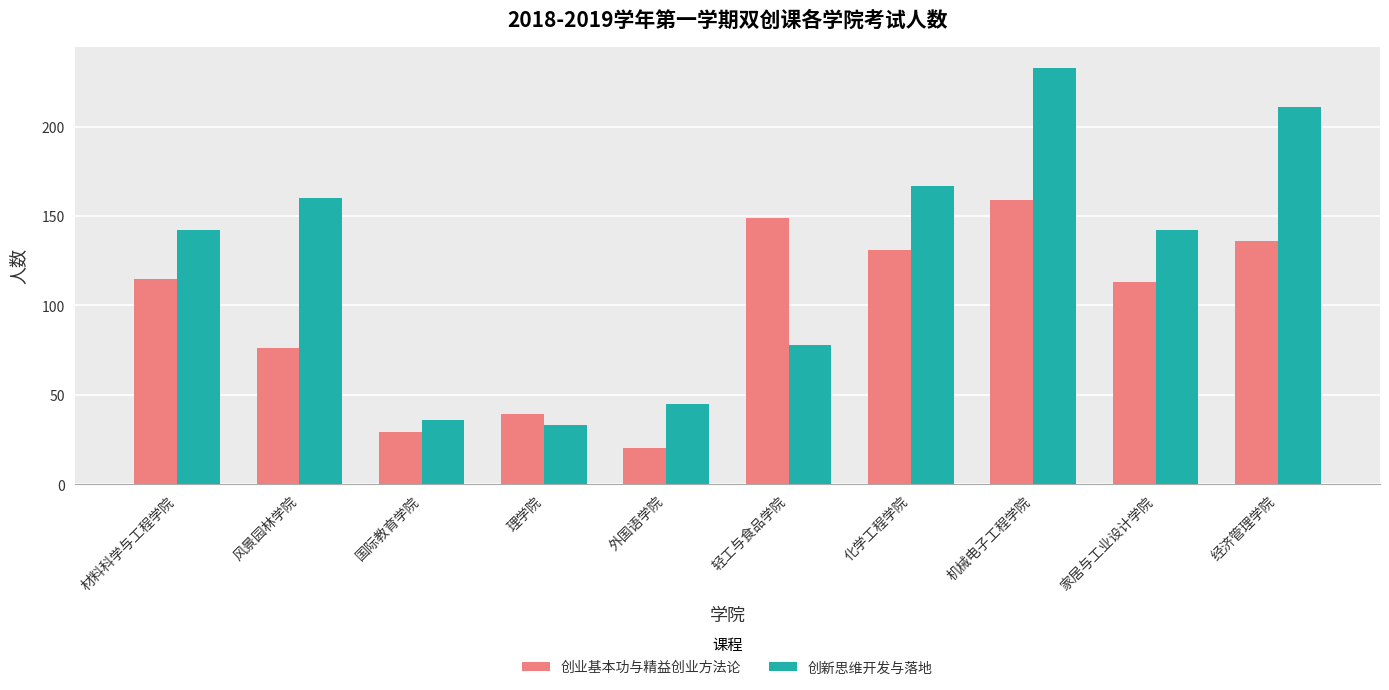

At which category does the chart reach its minimum across all series?

外国语学院